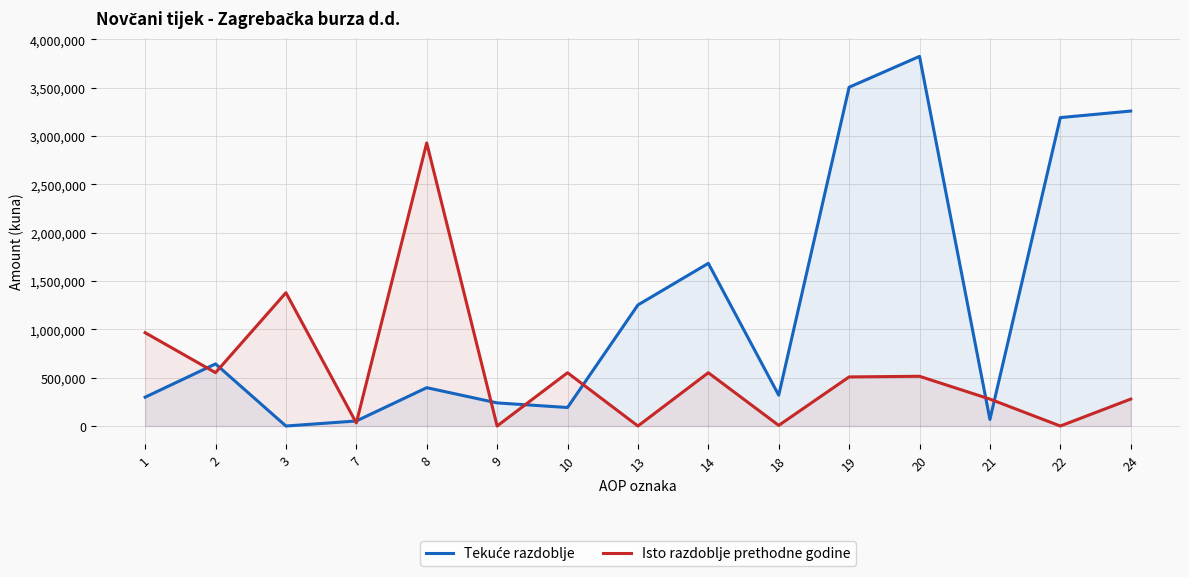

How many series are shown in this chart?

2